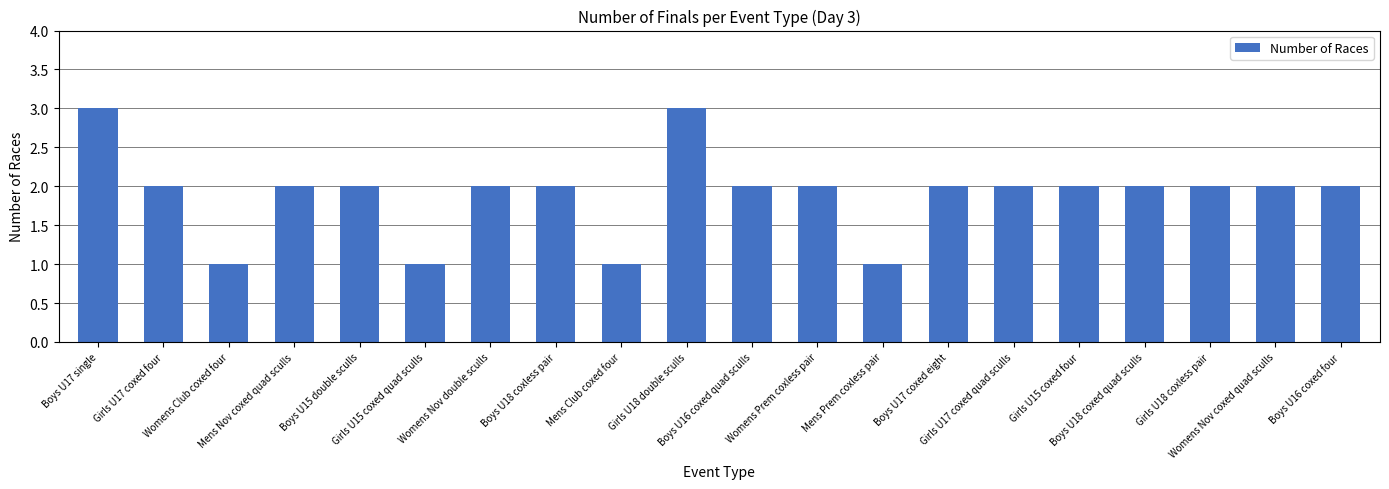

The chart shows a value of 0 at Boys U18 coxless pair. True or false?

False